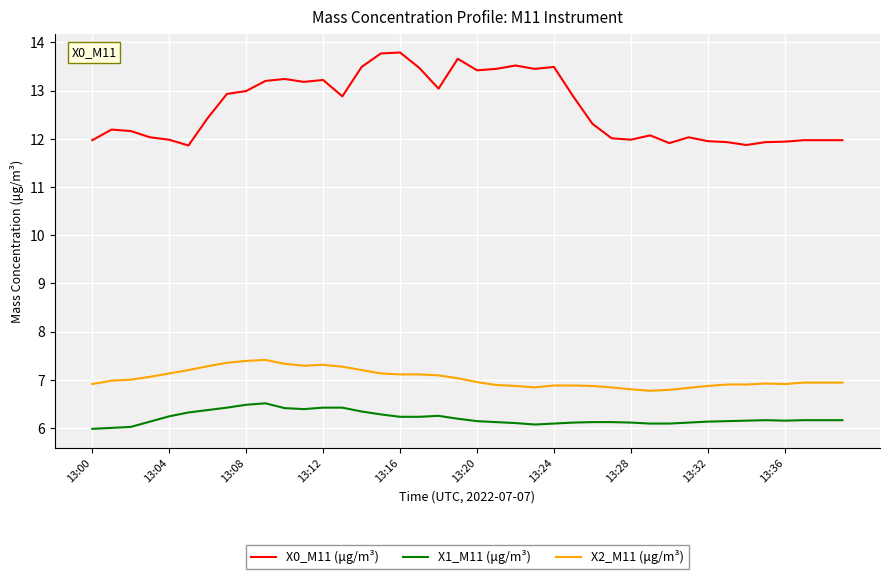

True or false: X0_M11 (μg/m³) and X2_M11 (μg/m³) intersect in this chart.

False